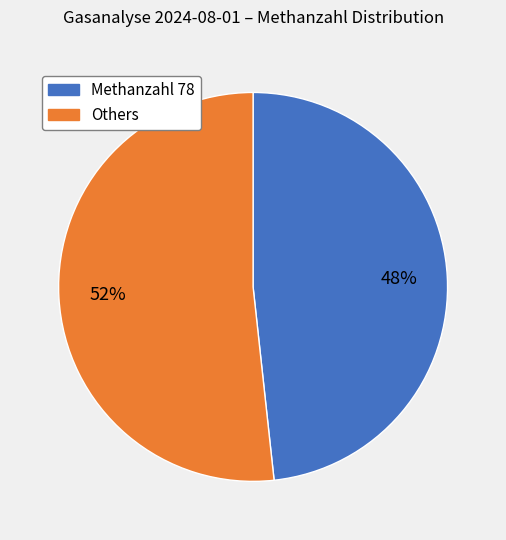

To the nearest percent, what is the average slice percentage?

50%